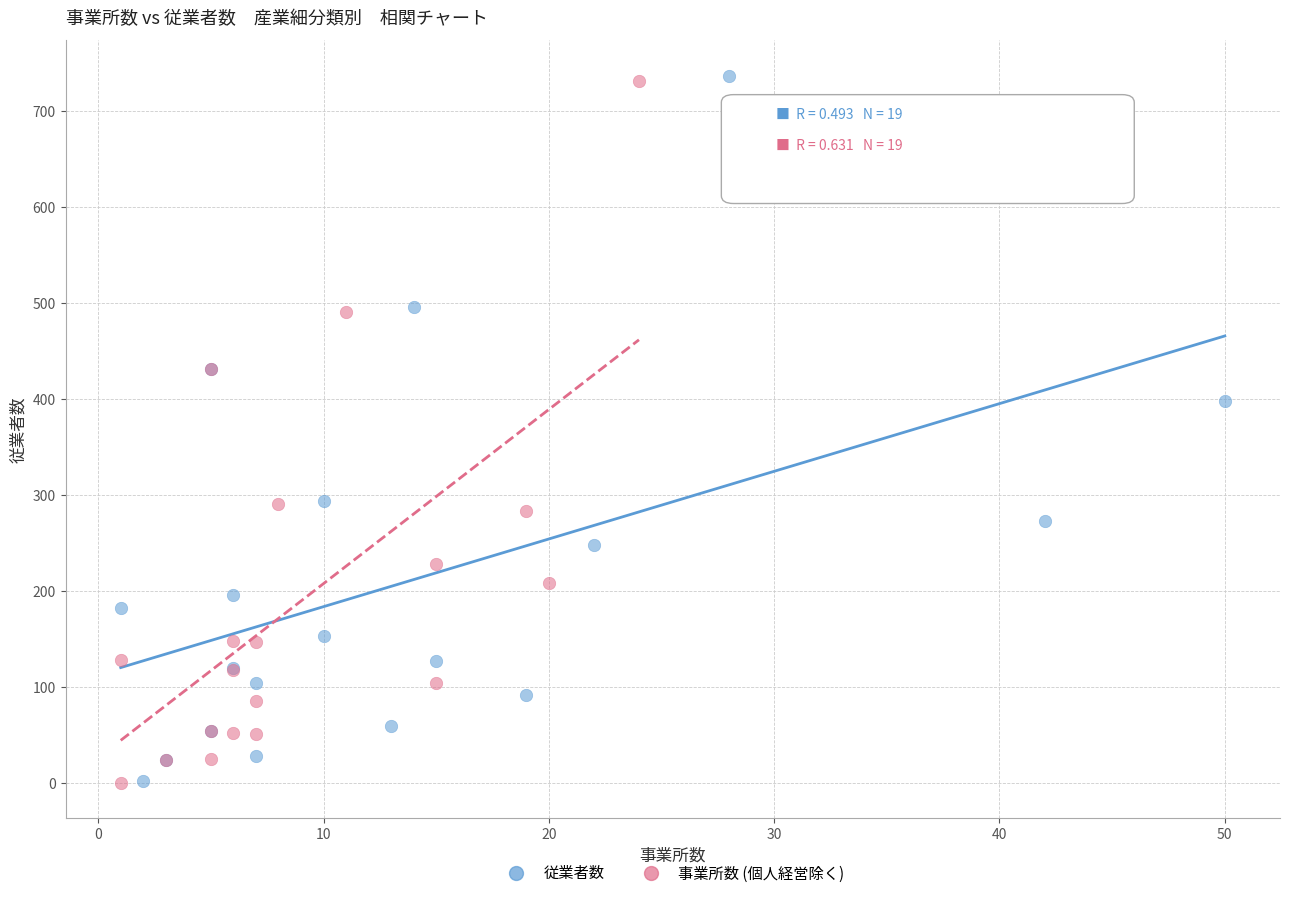

What are all the series names shown in the legend?

従業者数, 事業所数 (個人経営除く)